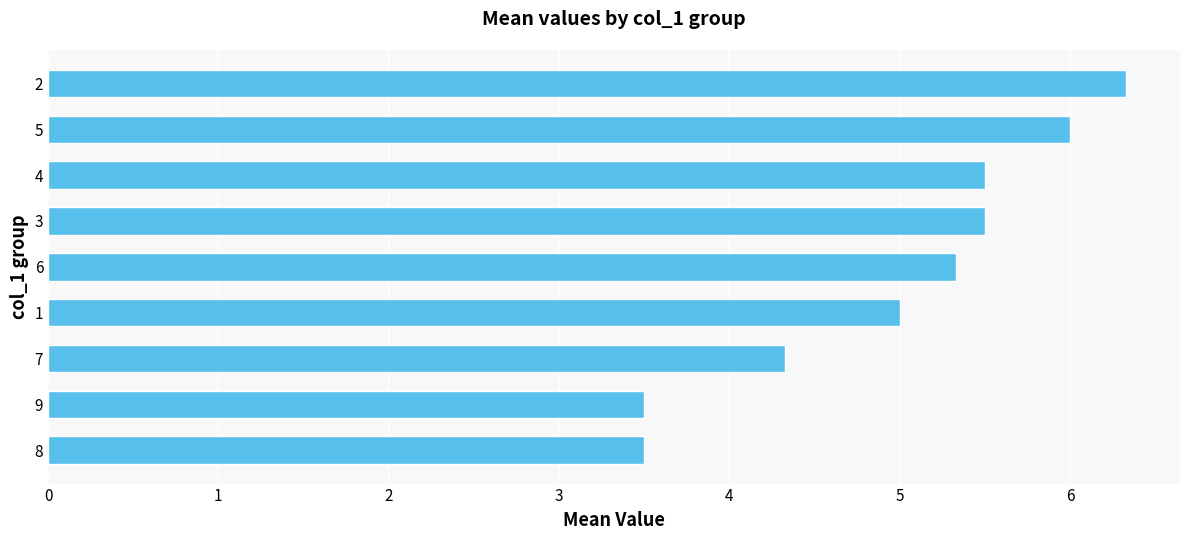

Reading top to bottom, what are all the values shown in this chart?

6.3	6.0	5.5	5.5	5.3	5.0	4.3	3.5	3.5